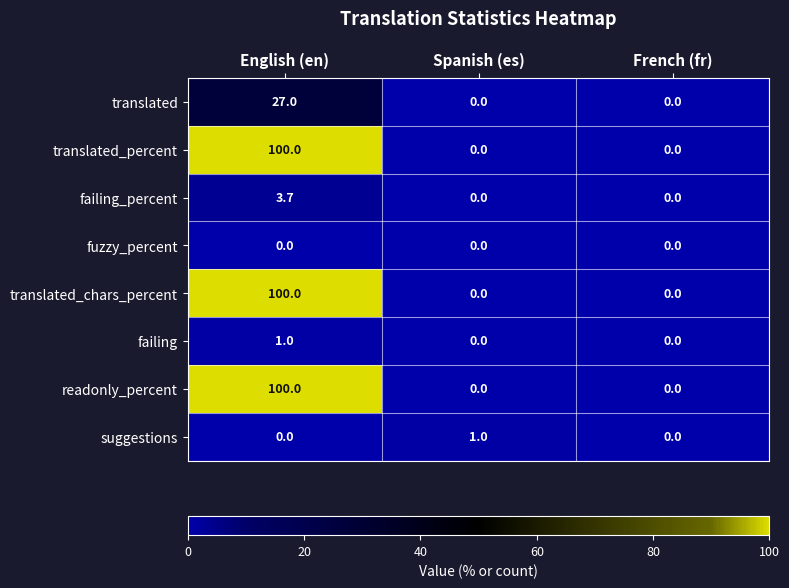

What is the difference between the translated_chars_percent values at English (en) and French (fr)?

100.0